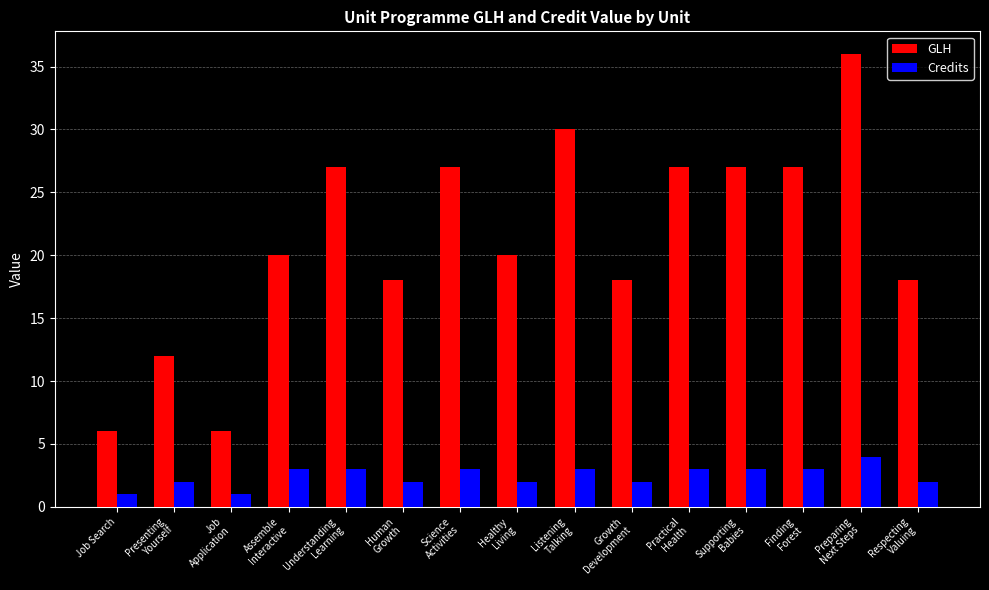

The Credits series shows 6 at Preparing
Next Steps. True or false?

False